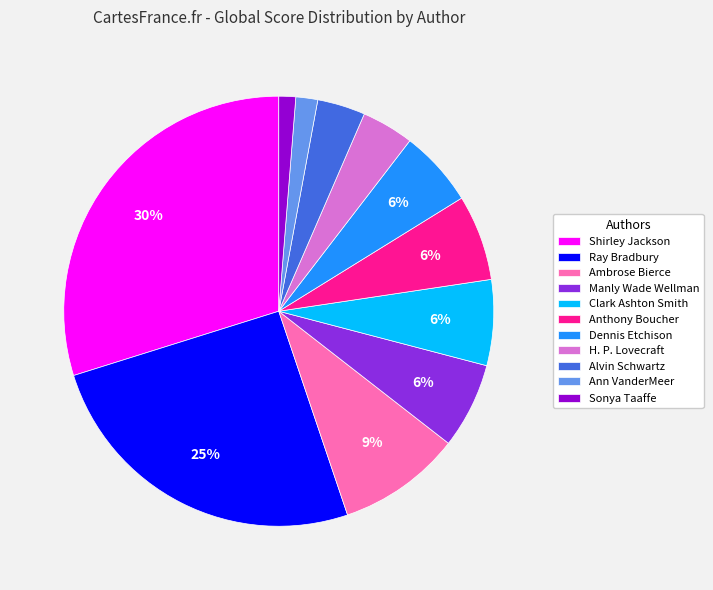

Between Ambrose Bierce and Ann VanderMeer, which is larger?

Ambrose Bierce